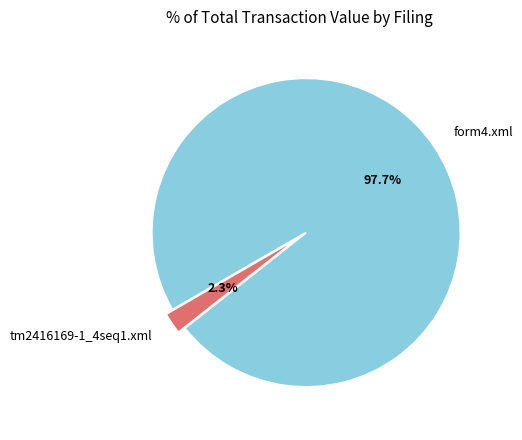

What is the largest slice in the pie chart?

form4.xml